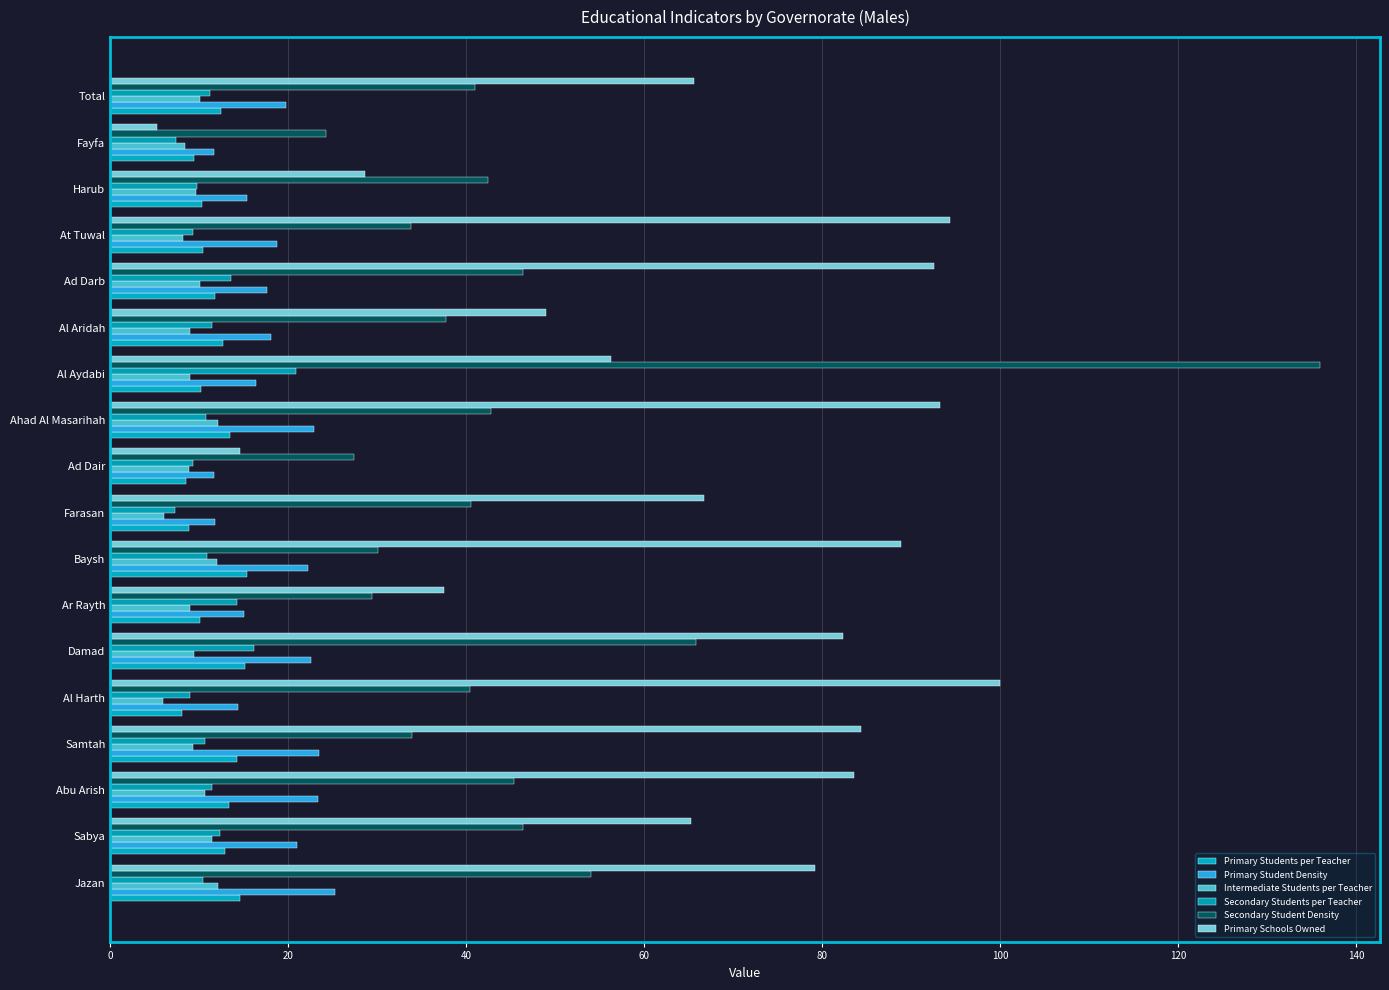

Count the number of data series in this chart.

6